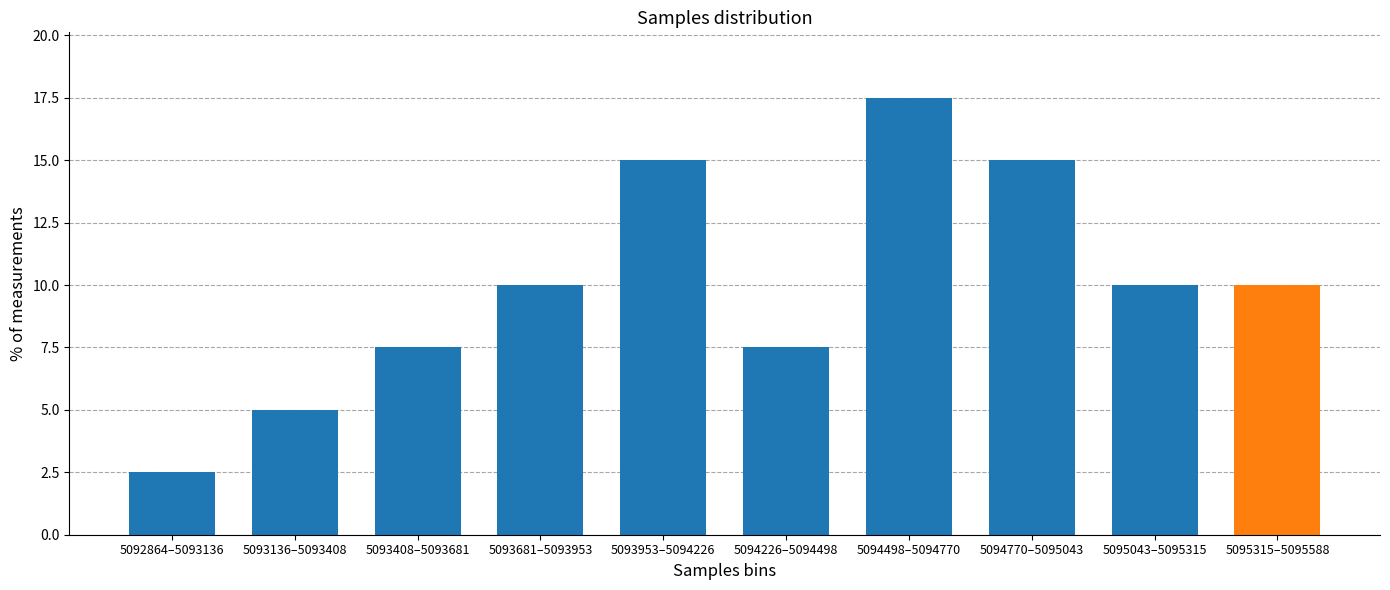

Reading left to right, list all the values displayed in this chart.

2.5	5.0	7.5	10.0	15.0	7.5	17.5	15.0	10.0	10.0